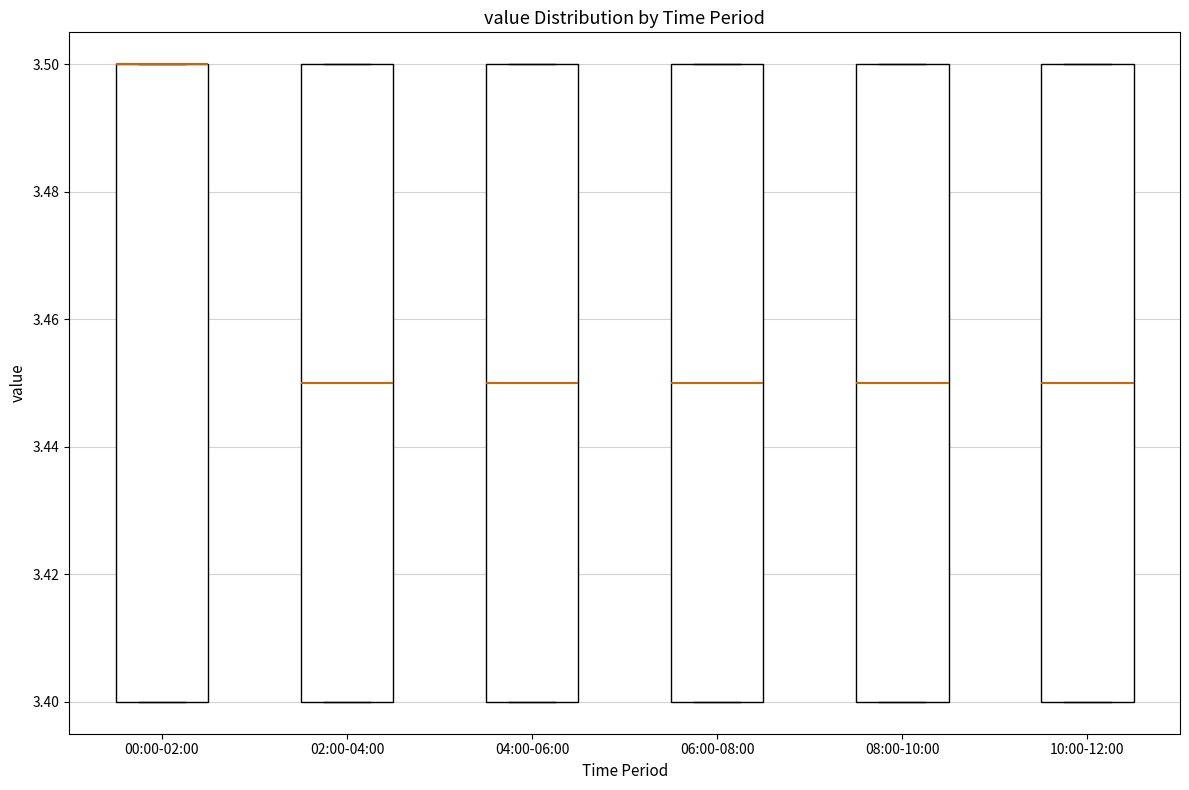

Reading left to right, read every box against the y-axis: the position of its median line, the range the box covers, and the ends of its whiskers. The values are not printed on the chart, so give them approximately, as read against the axis.

00:00-02:00: median 3.50 (drawn on the box's upper edge), box 3.40 to 3.50, whiskers 3.40 to 3.50
02:00-04:00: median 3.45, box 3.40 to 3.50, whiskers 3.40 to 3.50
04:00-06:00: median 3.45, box 3.40 to 3.50, whiskers 3.40 to 3.50
06:00-08:00: median 3.45, box 3.40 to 3.50, whiskers 3.40 to 3.50
08:00-10:00: median 3.45, box 3.40 to 3.50, whiskers 3.40 to 3.50
10:00-12:00: median 3.45, box 3.40 to 3.50, whiskers 3.40 to 3.50